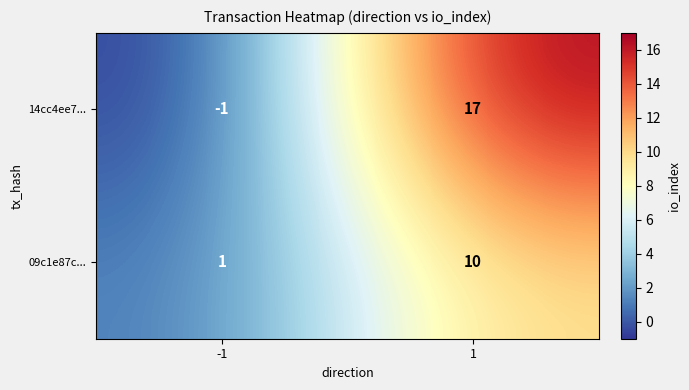

What is the average value of the 14cc4ee7... series?

8